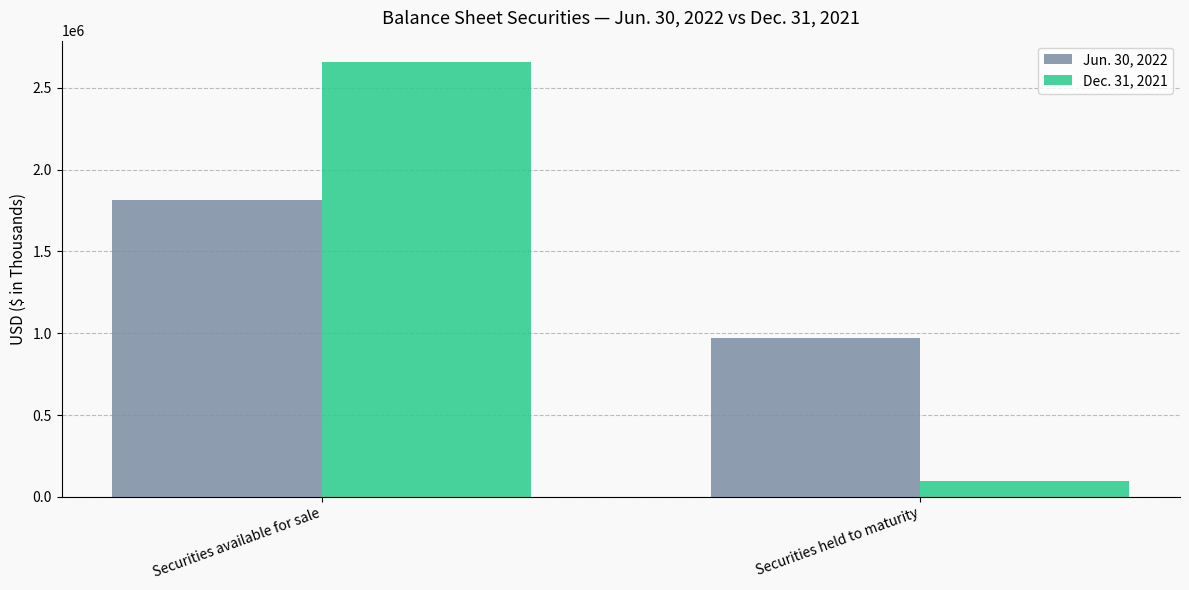

What is the lowest value of the Jun. 30, 2022 series?

969807